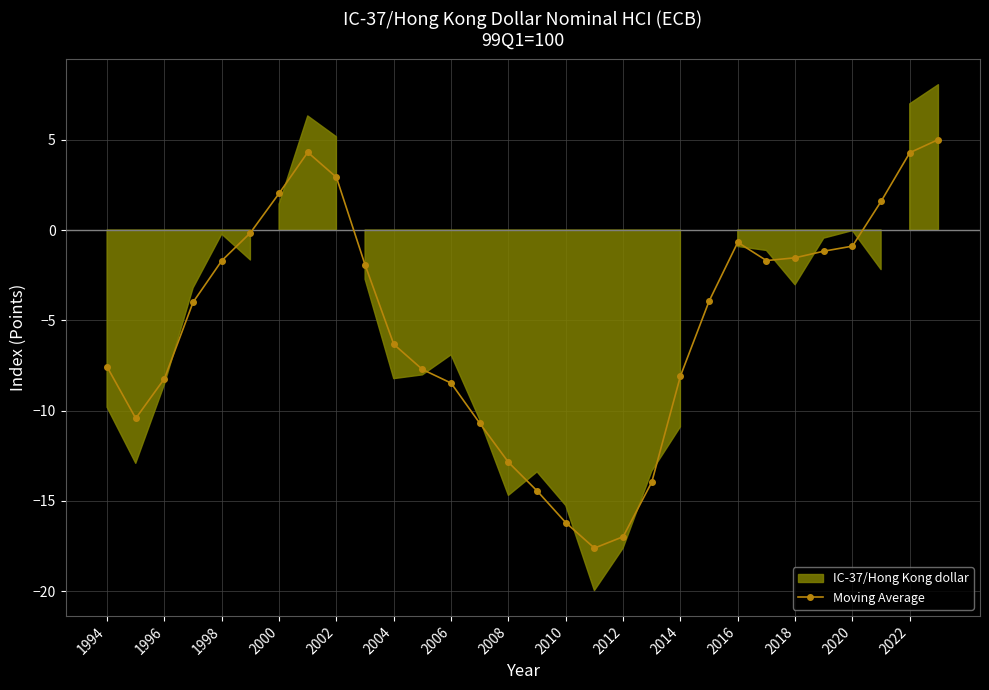

What is the highest value of the Moving Average series?

5.0